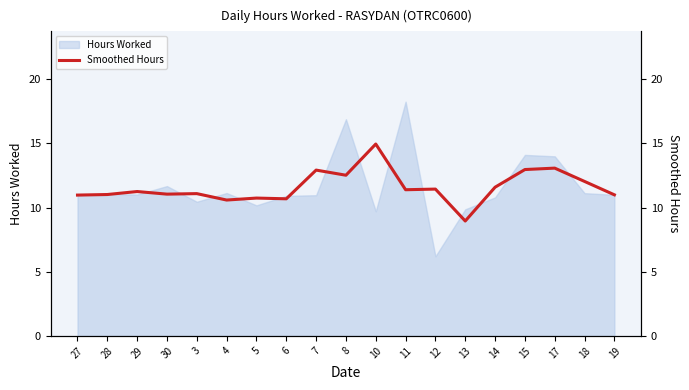

Approximately how many times larger is the value at 27 compared to 5?

1.0